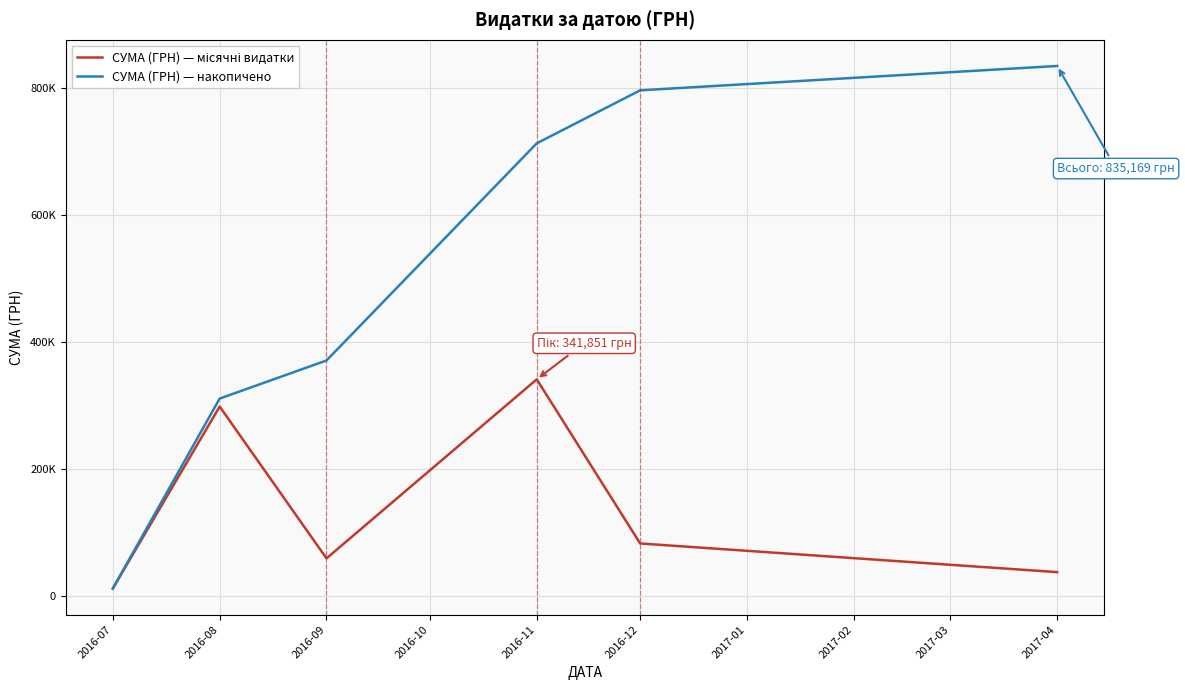

True or false: СУМА (ГРН) — накопичено has more than 0 interior local peaks.

False